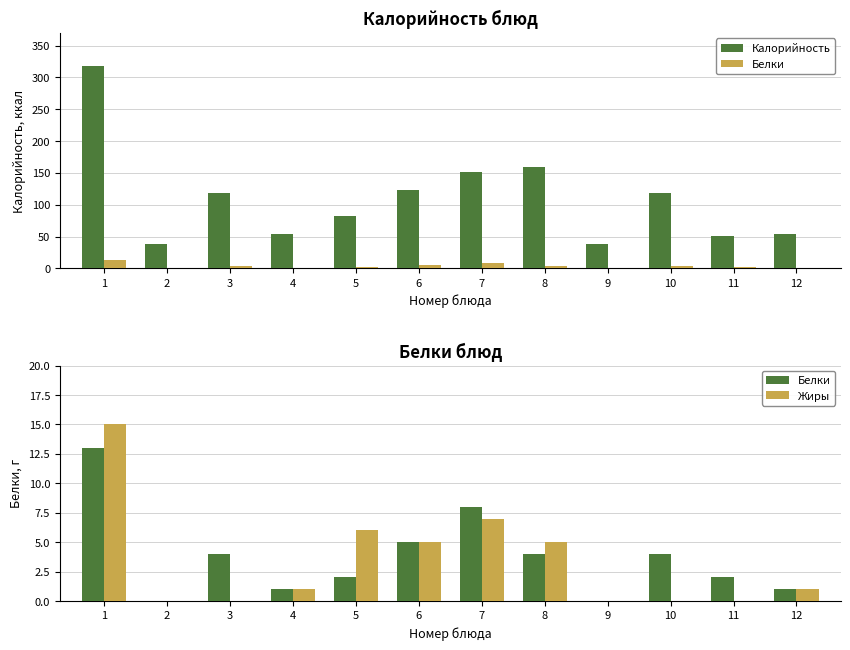

The Белки series shows 4 at 10. True or false?

True